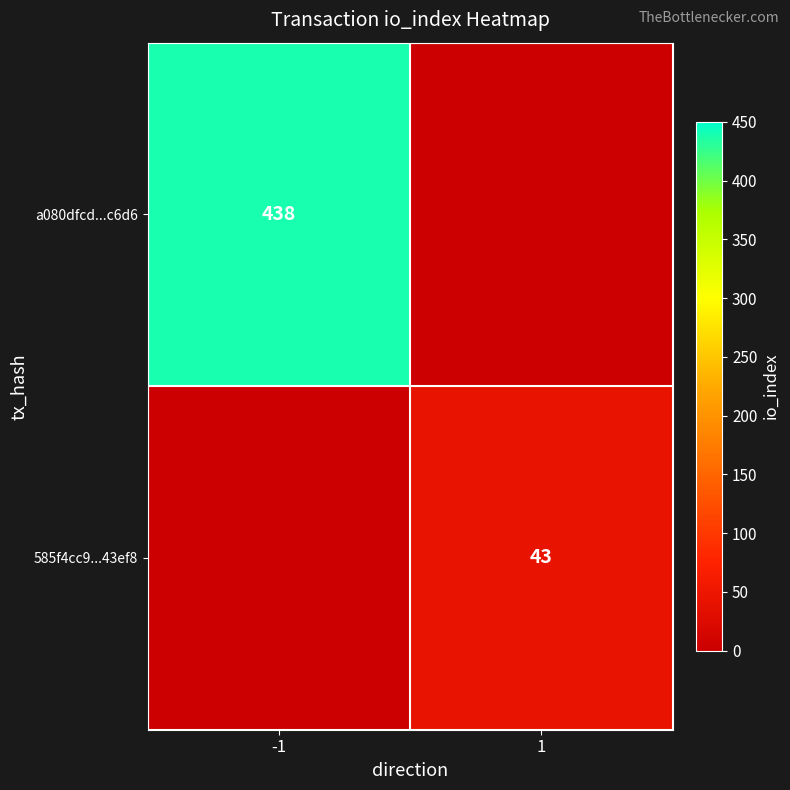

The value of 585f4cc9...43ef8 at 1 is 15. True or false?

False